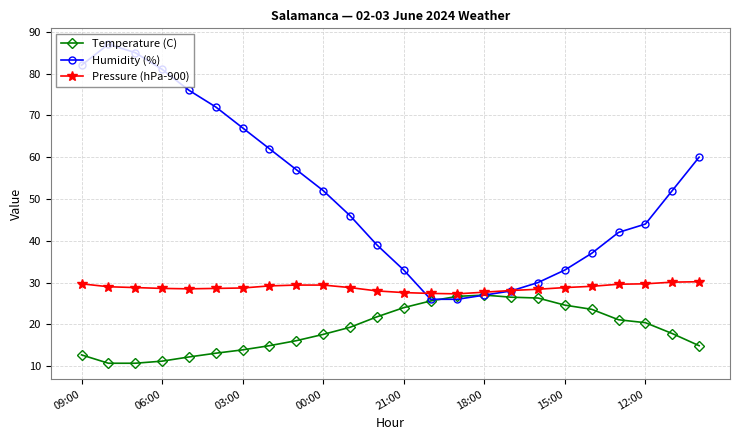

Which series has the largest total across all categories?

Humidity (%)